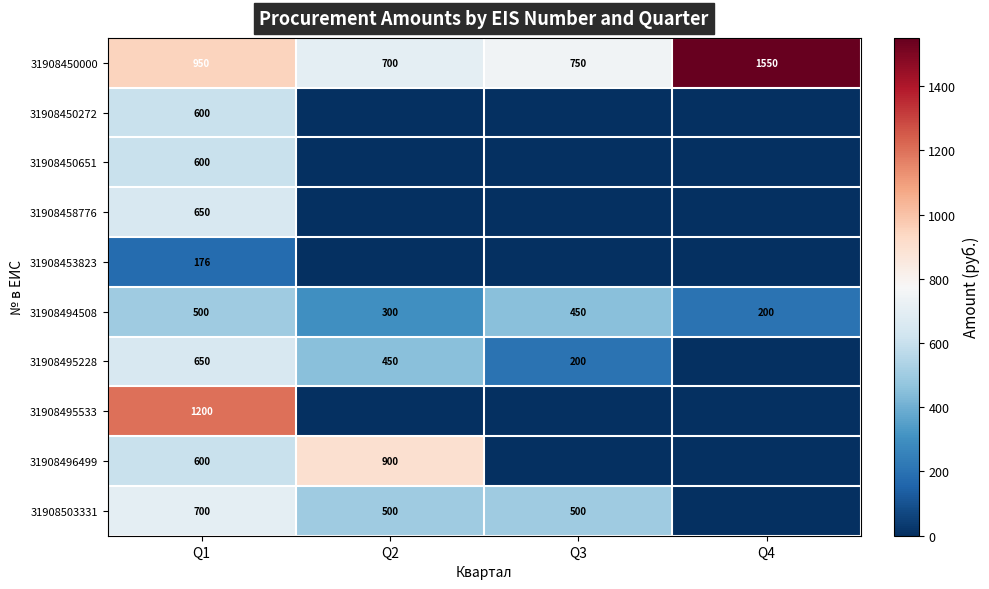

What is the spread (max minus min) of values at Q4?

1550.0